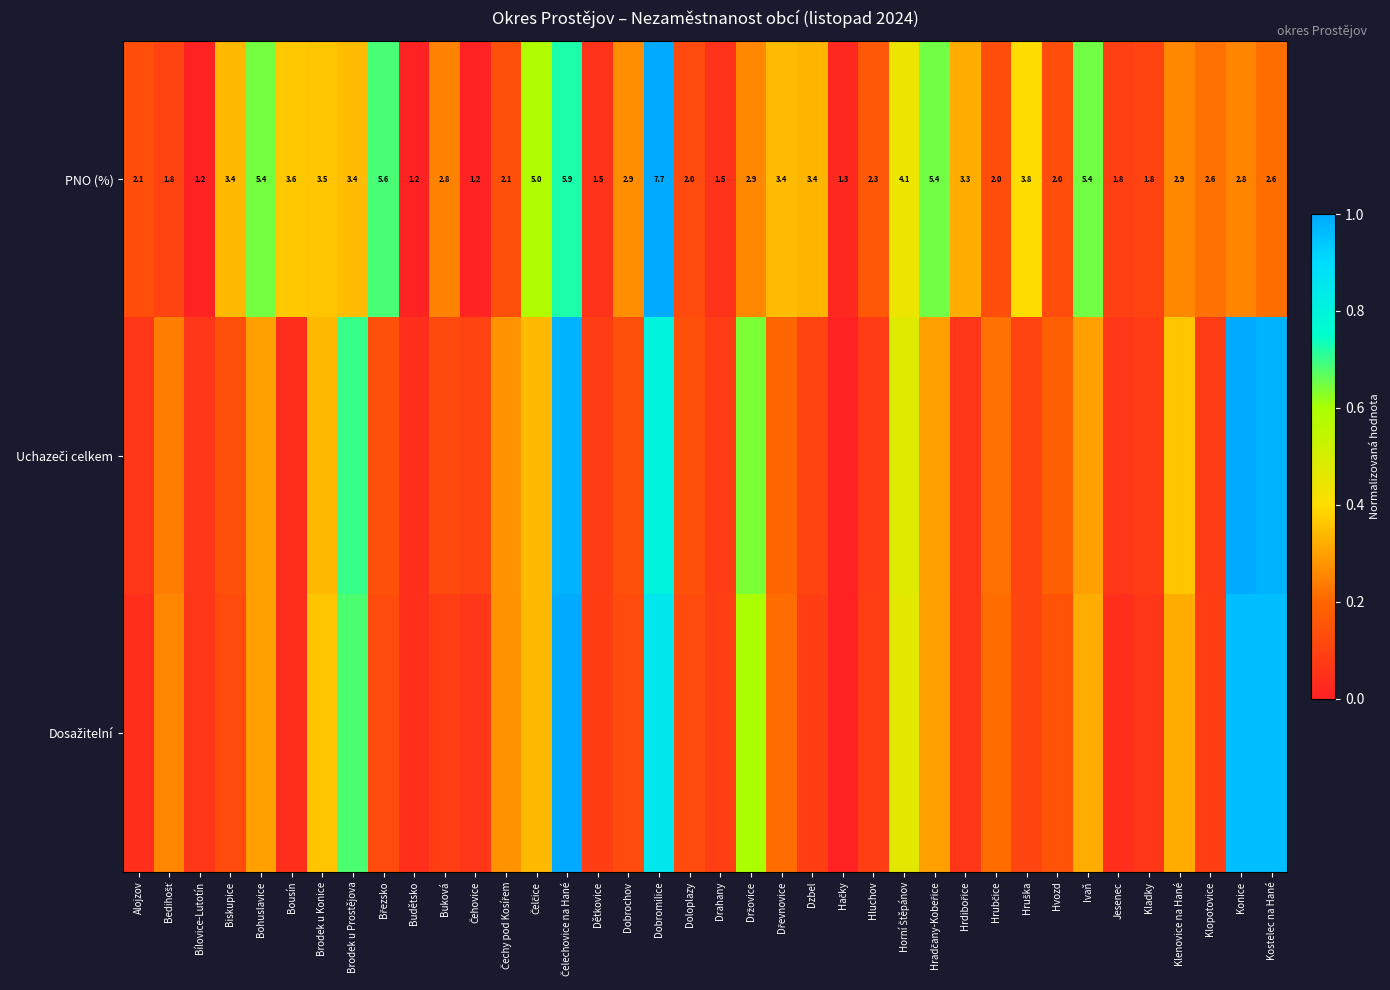

Where does the PNO (%) series first go above 2?

Alojzov